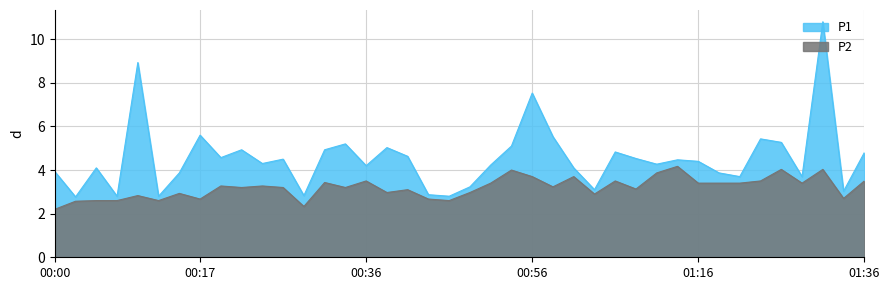

Reading left to right, extract all data points from this chart.

P1: 3.9	2.8	4.1	2.8	8.9	2.8	3.9	5.6	4.6	4.9	4.3	4.5	2.8	4.9	5.2	4.2	5.0	4.6	2.9	2.8	3.2	4.2	5.1	7.5	5.5	4.1	3.1	4.8	4.5	4.3	4.5	4.4	3.9	3.7	5.4	5.3	3.7	10.8	3.0	4.8
P2: 2.2	2.6	2.6	2.6	2.8	2.6	2.9	2.7	3.3	3.2	3.3	3.2	2.3	3.4	3.2	3.5	3.0	3.1	2.7	2.6	3.0	3.4	4.0	3.7	3.2	3.7	2.9	3.5	3.1	3.9	4.2	3.4	3.4	3.4	3.5	4.0	3.4	4.0	2.7	3.5